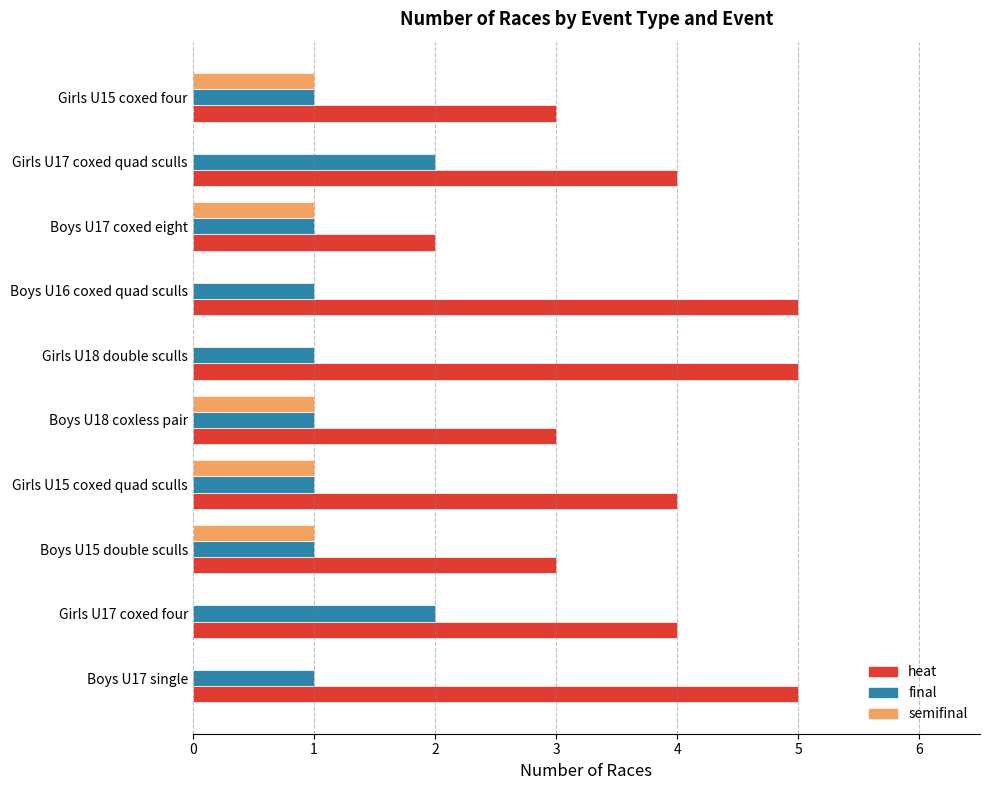

What is the sum of all final values?

12